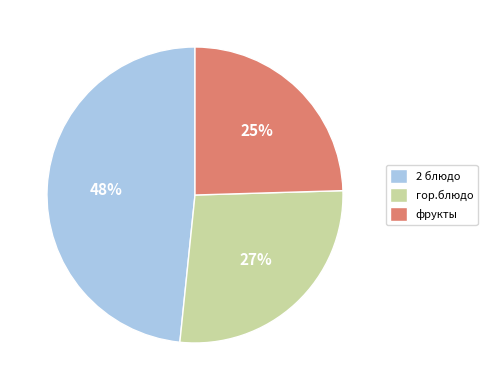

Is it true that 2 блюдо is 48% of the pie?

True